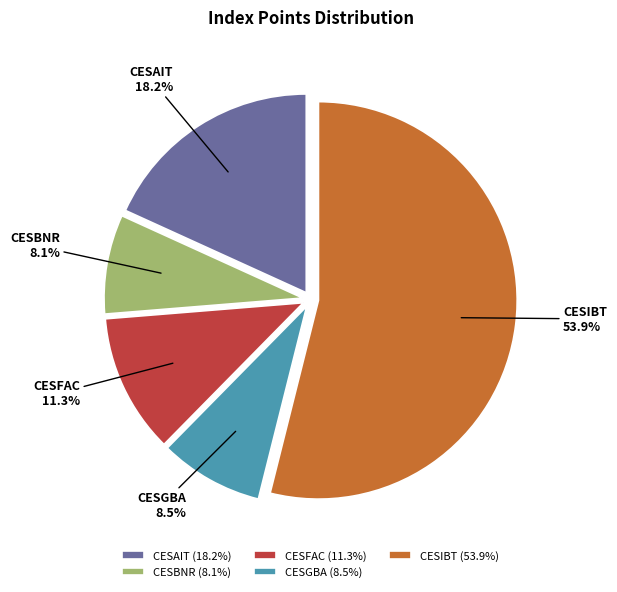

Do CESIBT and CESGBA together represent more than half of the pie?

Yes